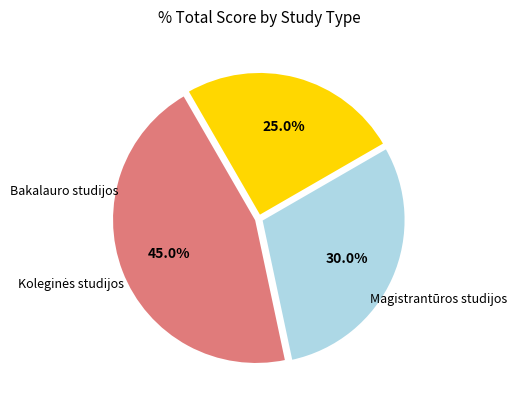

Does any single category account for the majority?

No